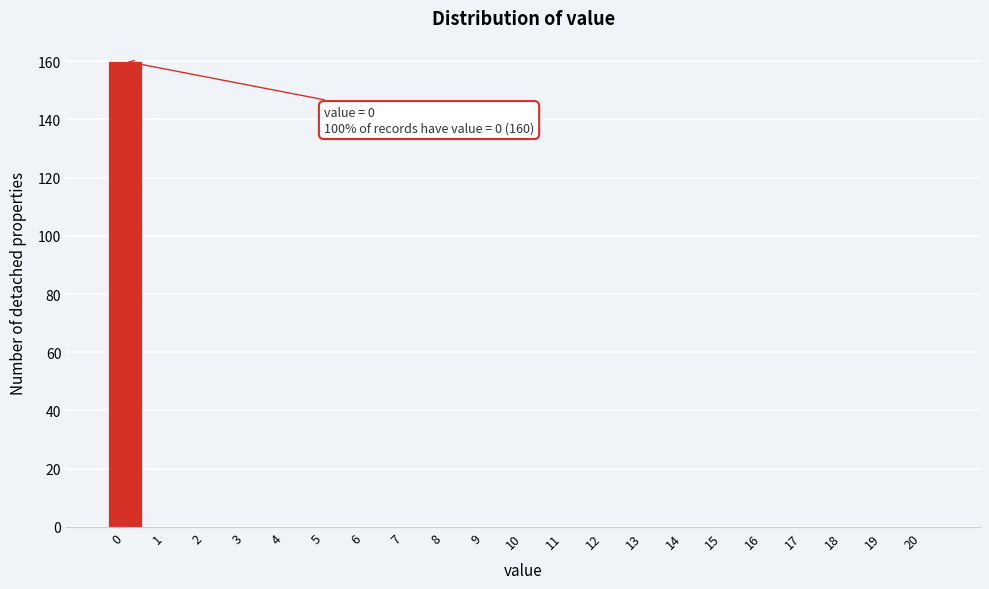

Reading left to right, what are all the values shown in this chart?

0=160	1=0	2=0	3=0	4=0	5=0	6=0	7=0	8=0	9=0	10=0	11=0	12=0	13=0	14=0	15=0	16=0	17=0	18=0	19=0	20=0